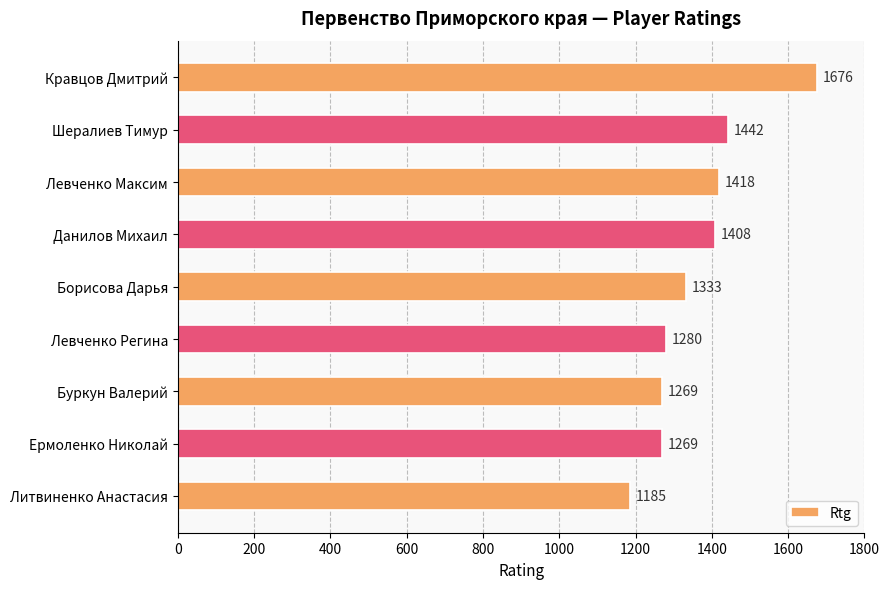

What is the change in value from Левченко Максим to Данилов Михаил?

-10